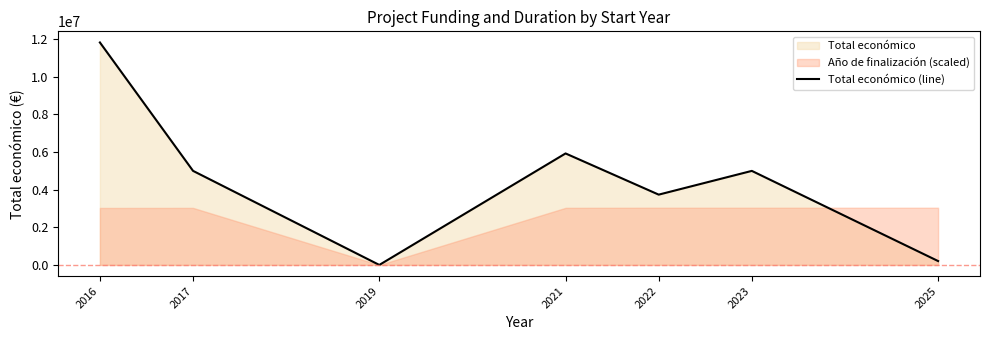

How many points are lower than both their immediate neighbors (excluding endpoints)?

2